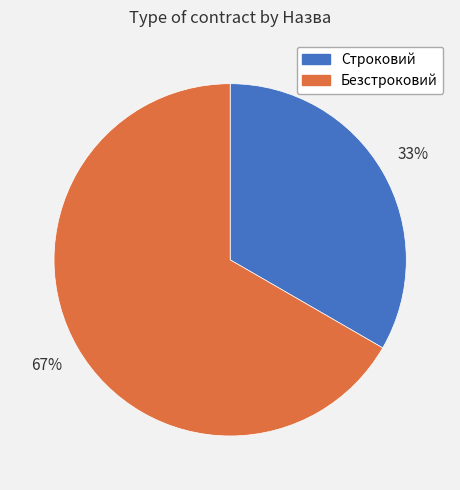

To the nearest percent, what is the average slice percentage?

50%